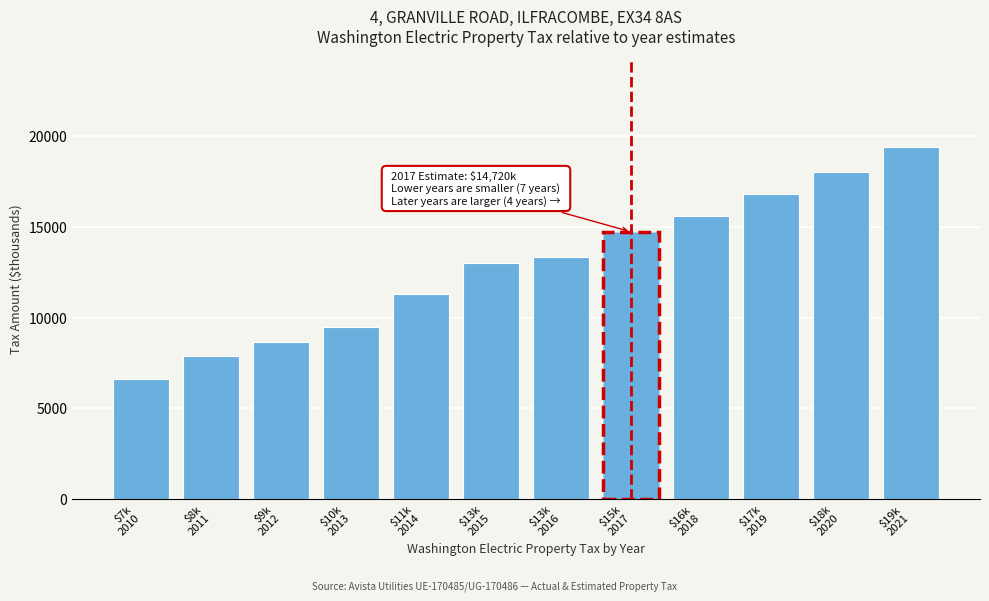

Reading left to right, what are all the values shown in this chart?

6644.6	7876.3	8630.6	9501.7	11286.9	12999.8	13357.9	14720.1	15605.5	16778.6	18012.8	19391.9